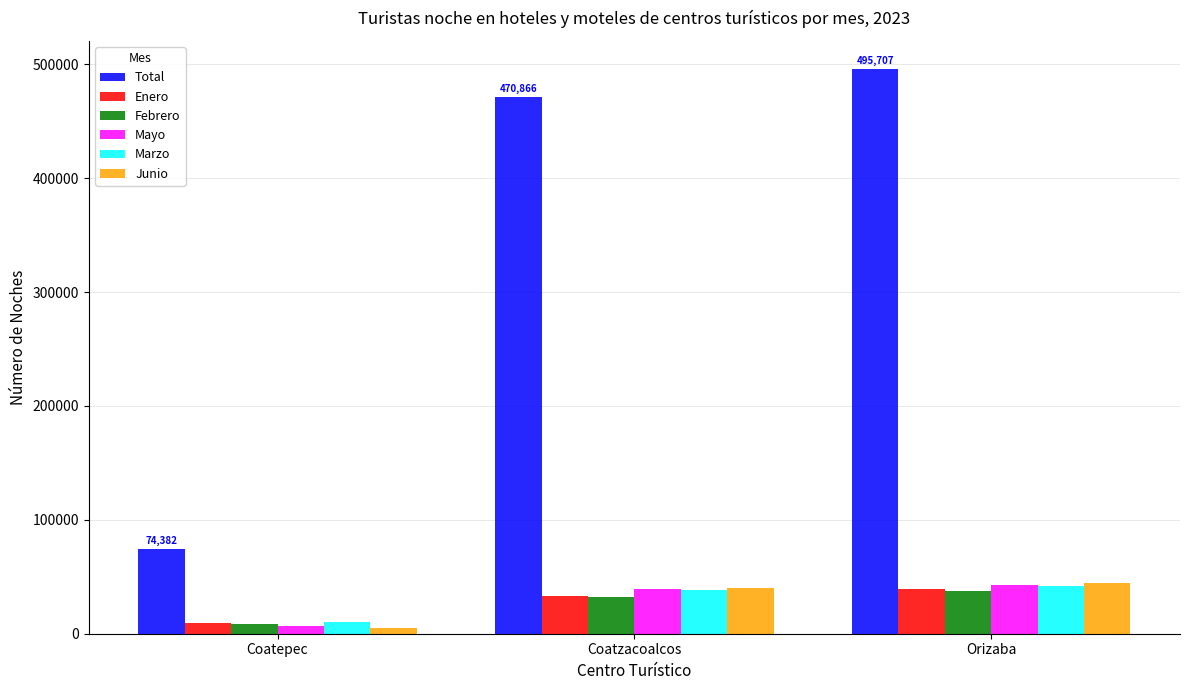

Reading right to left, extract all data points from this chart.

Total: Orizaba=495707	Coatzacoalcos=470866	Coatepec=74382
Enero: Orizaba=39229	Coatzacoalcos=33141	Coatepec=9428
Febrero: Orizaba=37602	Coatzacoalcos=32115	Coatepec=8721
Mayo: Orizaba=42701	Coatzacoalcos=39179	Coatepec=6359
Marzo: Orizaba=41846	Coatzacoalcos=38062	Coatepec=10080
Junio: Orizaba=44360	Coatzacoalcos=40123	Coatepec=5057